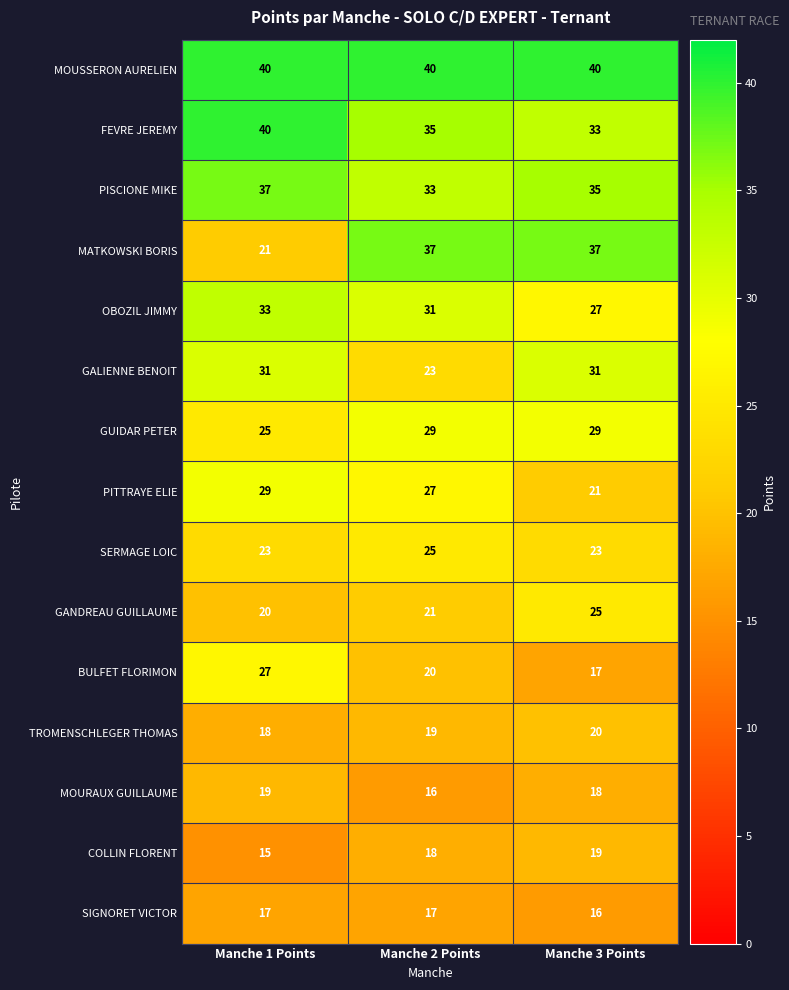

What is the difference between the second highest and minimum values in the GALIENNE BENOIT series?

8